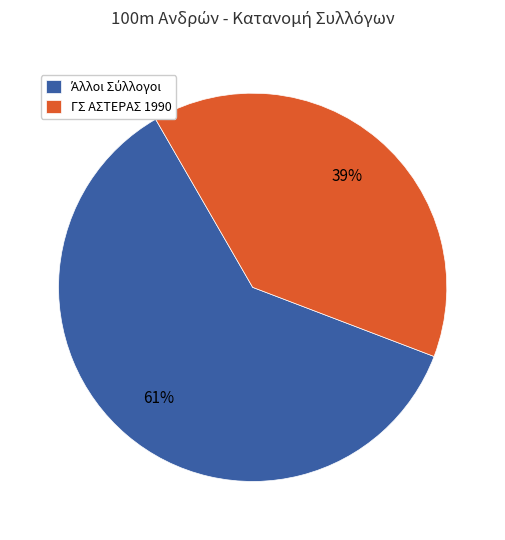

How many segments does this pie chart have?

2